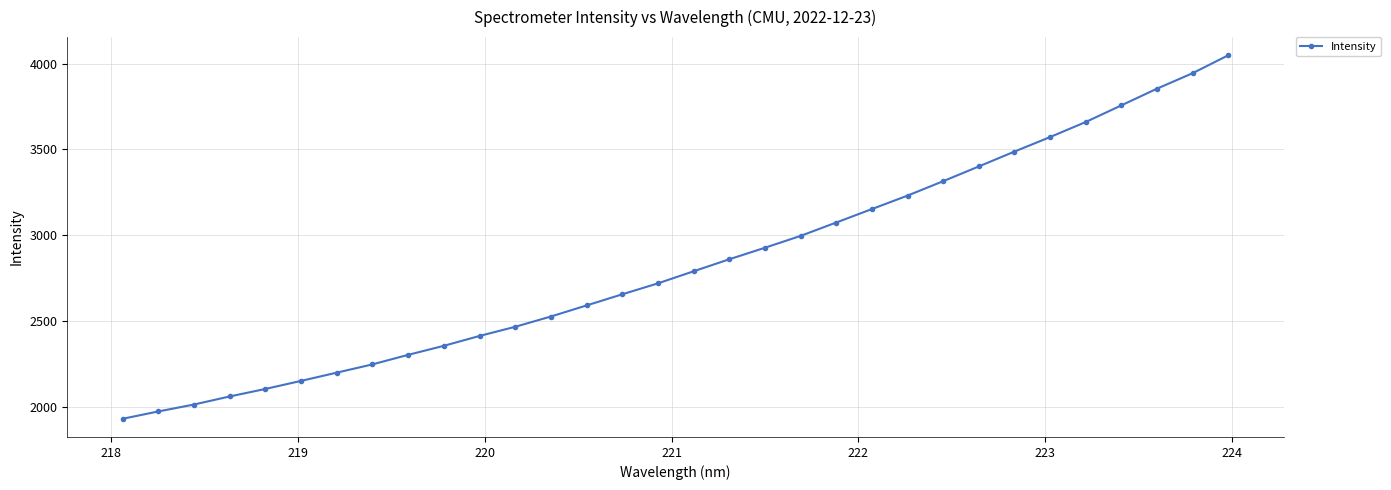

What is the average value?

2836.7